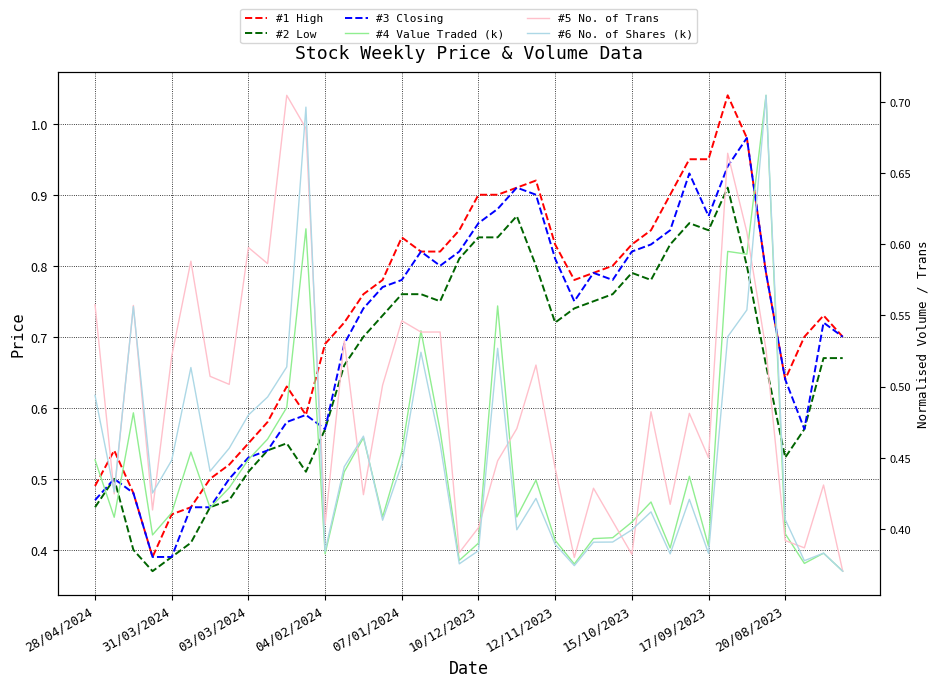

What is the smallest value displayed?

0.4